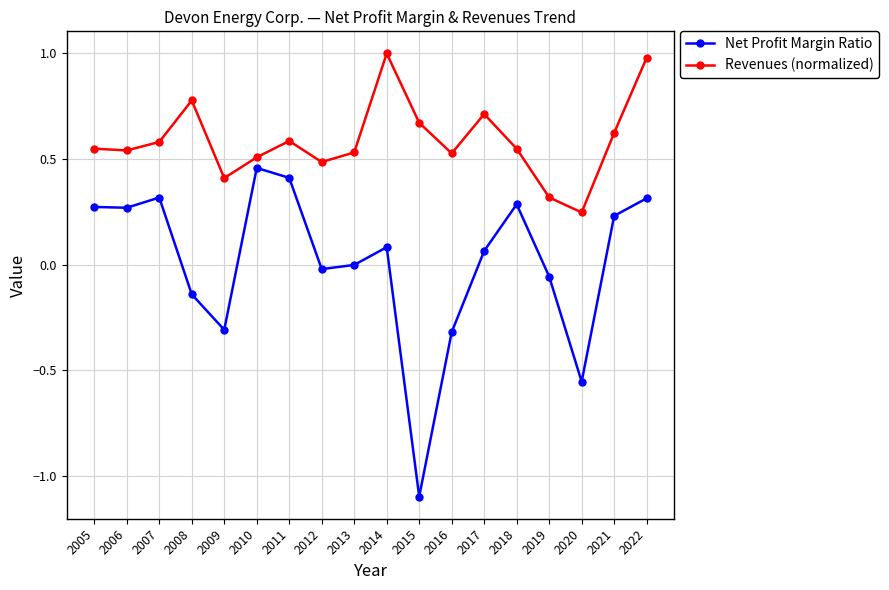

Is the value of Net Profit Margin Ratio at 2019 greater than the value of Revenues (normalized) at 2019?

No